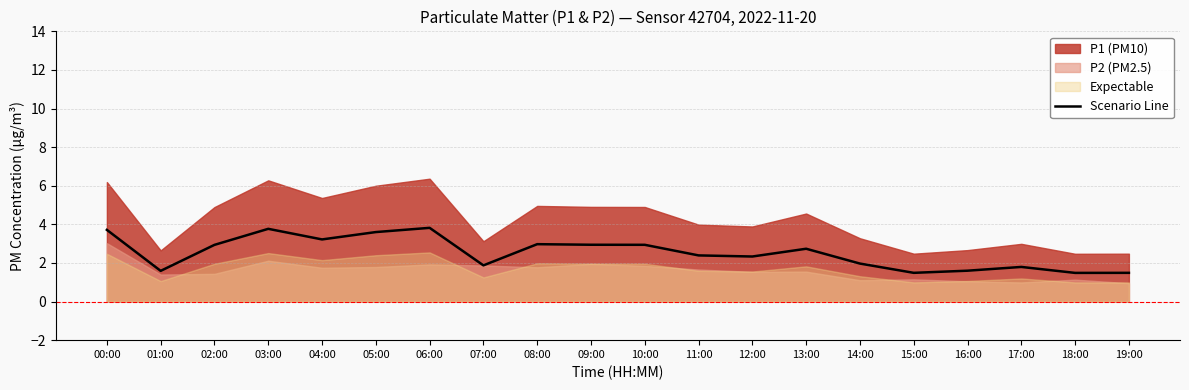

List the labels in order of value, largest first.

06:00, 03:00, 00:00, 05:00, 04:00, 08:00, 09:00, 10:00, 02:00, 13:00, 11:00, 12:00, 14:00, 07:00, 17:00, 16:00, 01:00, 15:00, 19:00, 18:00